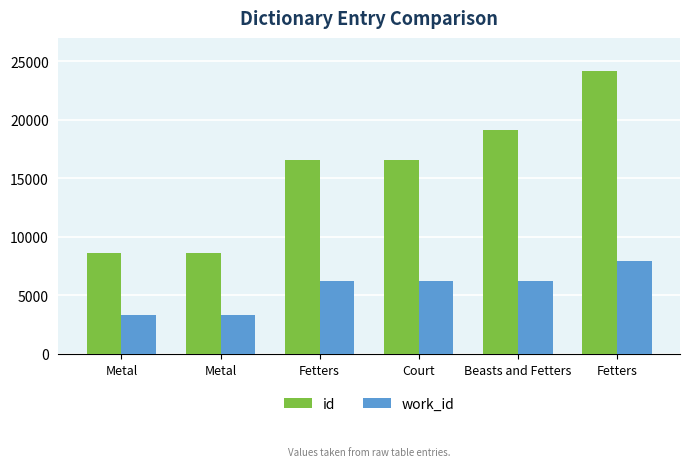

Reading left to right, list all the values displayed in this chart.

id: Metal=8598	Metal=8616	Fetters=16571	Court=16572	Beasts and Fetters=19140	Fetters=24176
work_id: Metal=3328	Metal=3343	Fetters=6264	Court=6264	Beasts and Fetters=6264	Fetters=7969